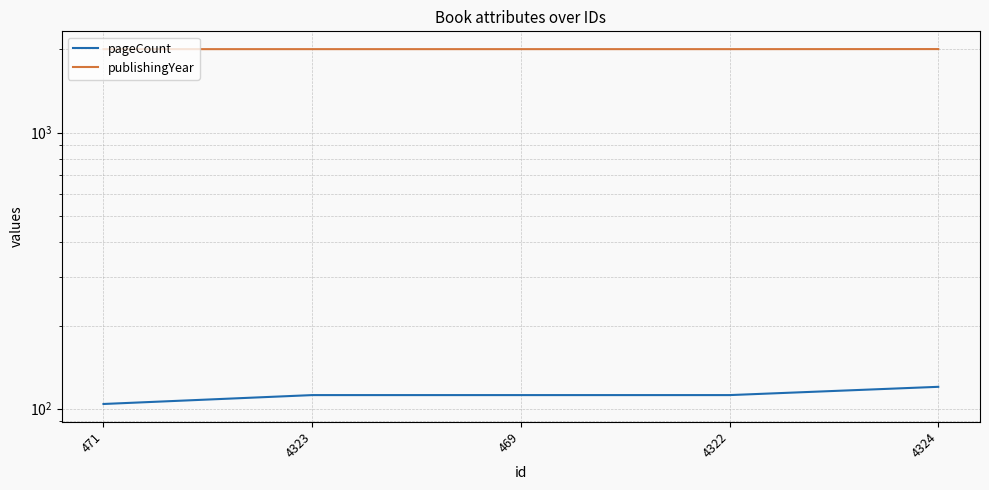

True or false: publishingYear has more than 2 points higher than both neighbors.

False